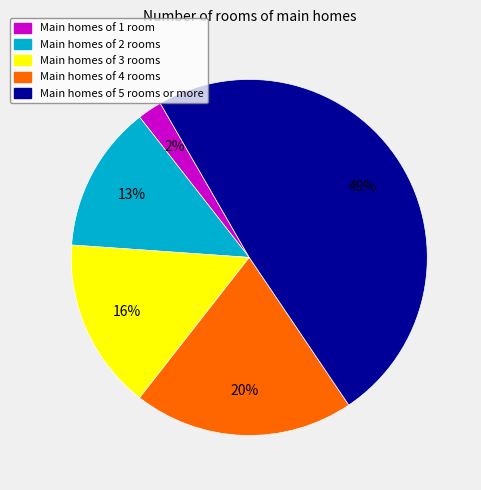

To the nearest percent, what portion does Main homes of 2 rooms represent?

13%